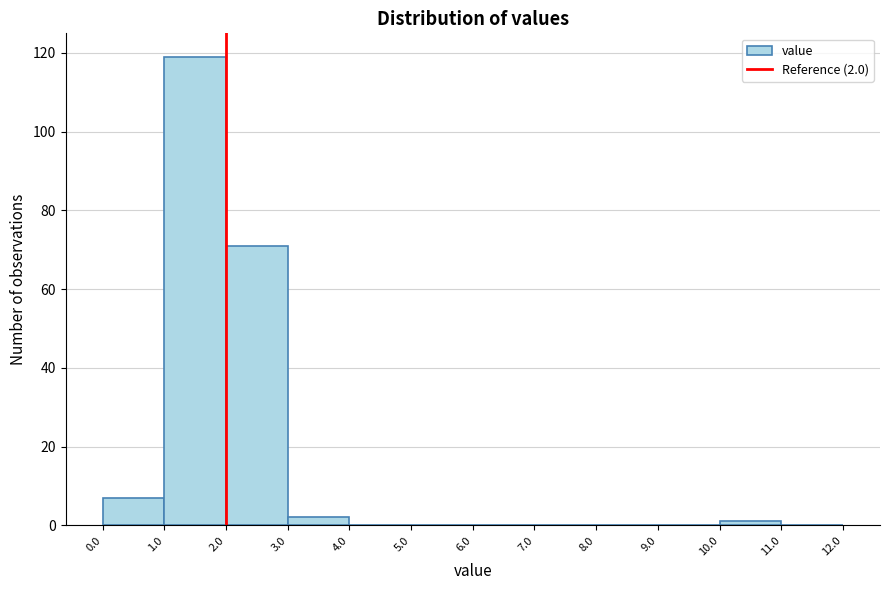

Over which range of the x-axis is the bar tallest?

1.0 to 2.0